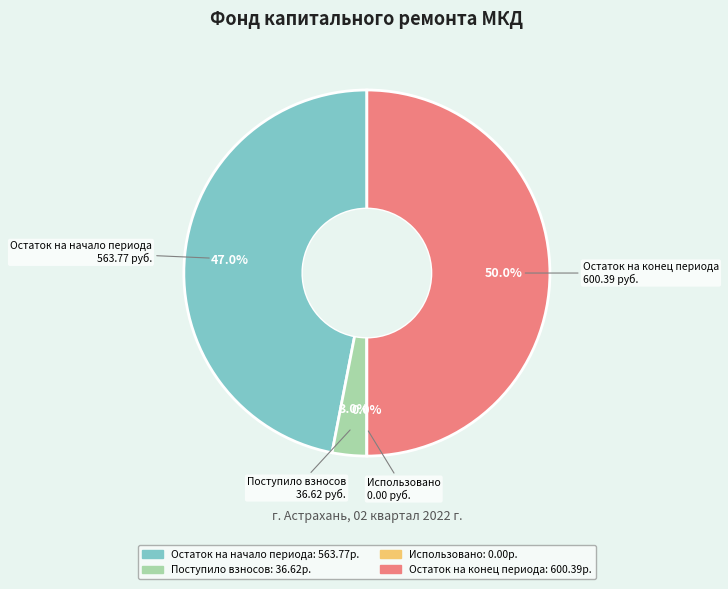

Does Поступило взносов represent more than half of the total?

No